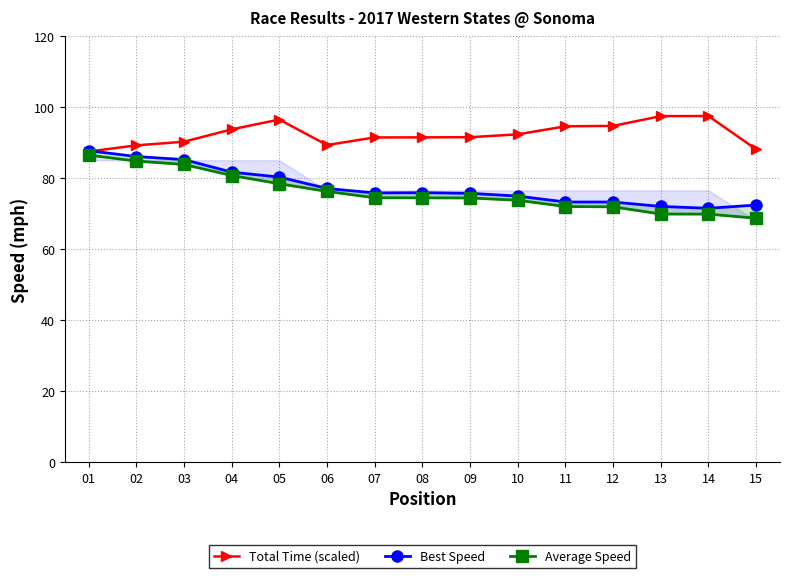

What is the average value of the Best Speed series?

77.5